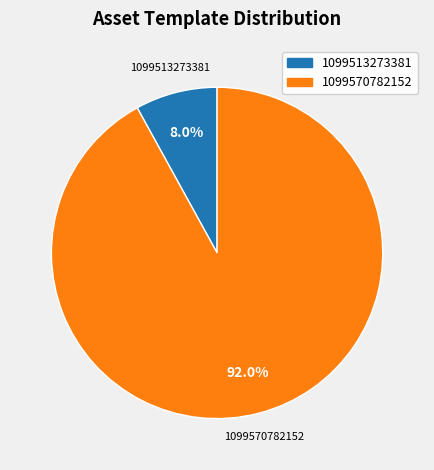

Between 1099513273381 and 1099570782152, which is larger?

1099570782152